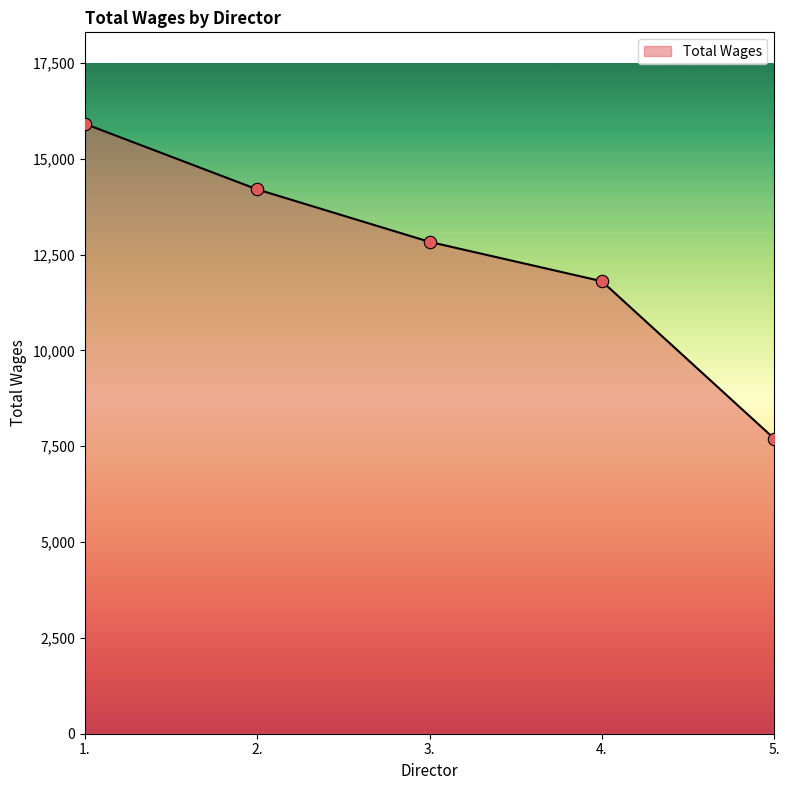

What is the change in value from 1. to 4.?

-4106